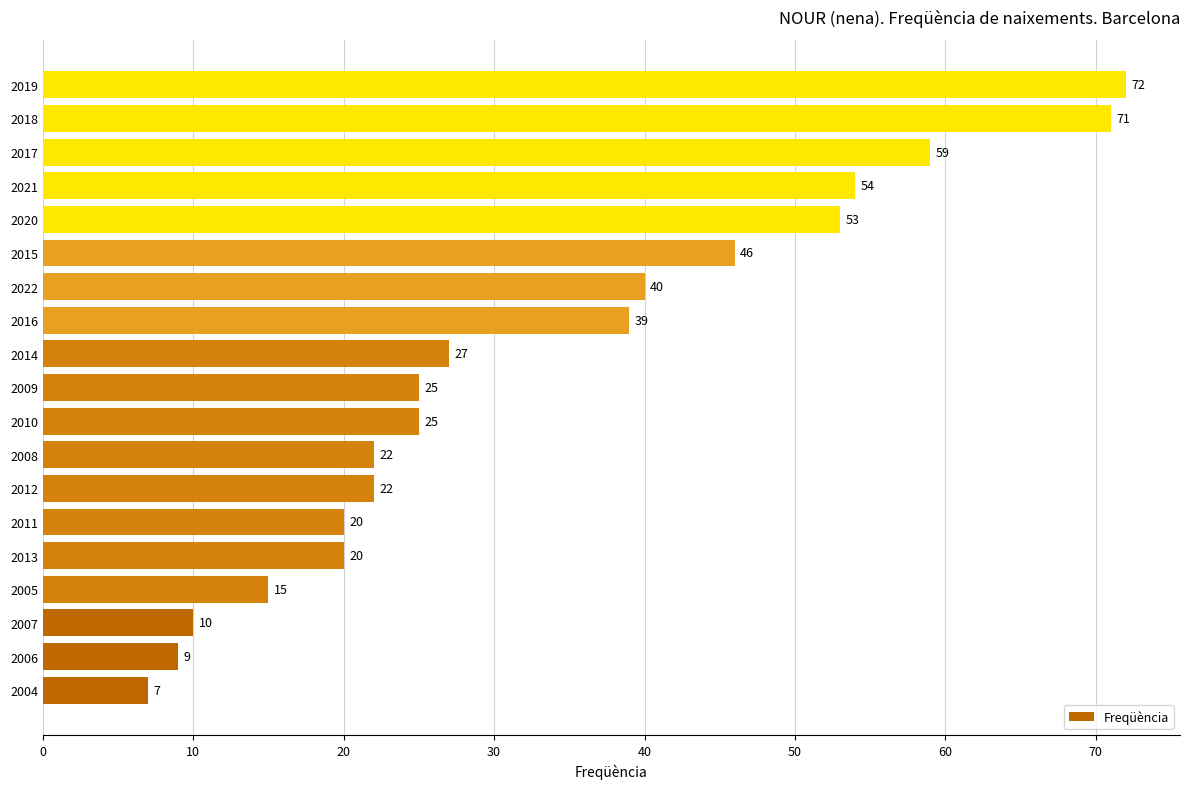

What is the sum of all values?

636